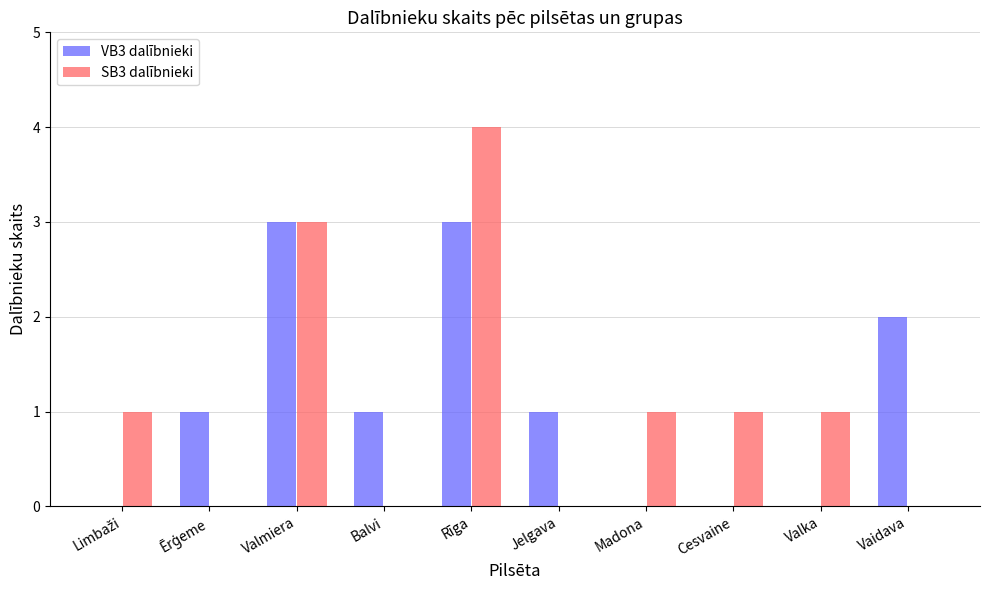

What is the maximum value shown in the chart?

4